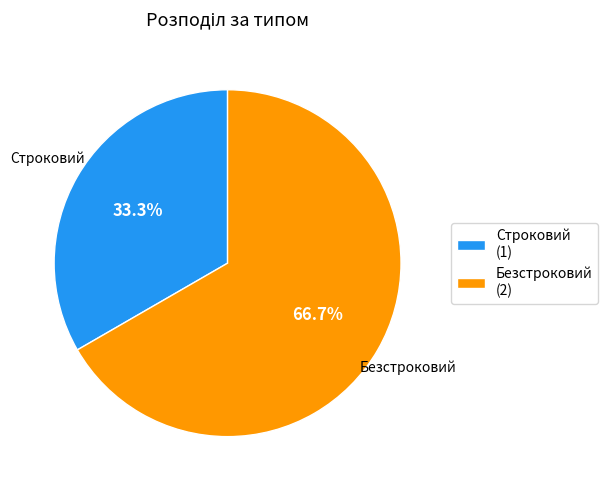

To the nearest percent, what portion does Строковий represent?

33%